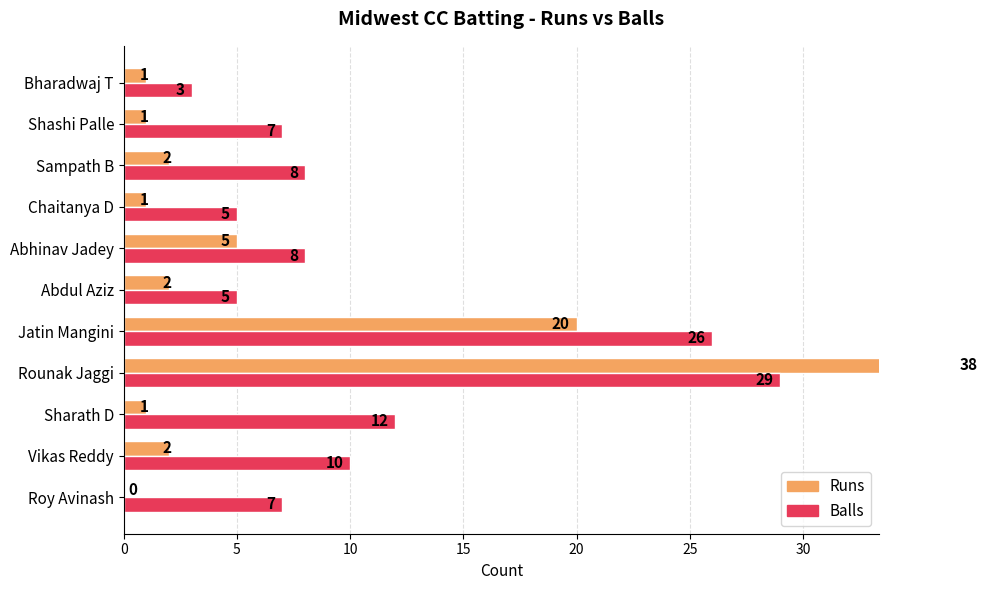

What is the difference between the Balls values at Sampath B and Shashi Palle?

1